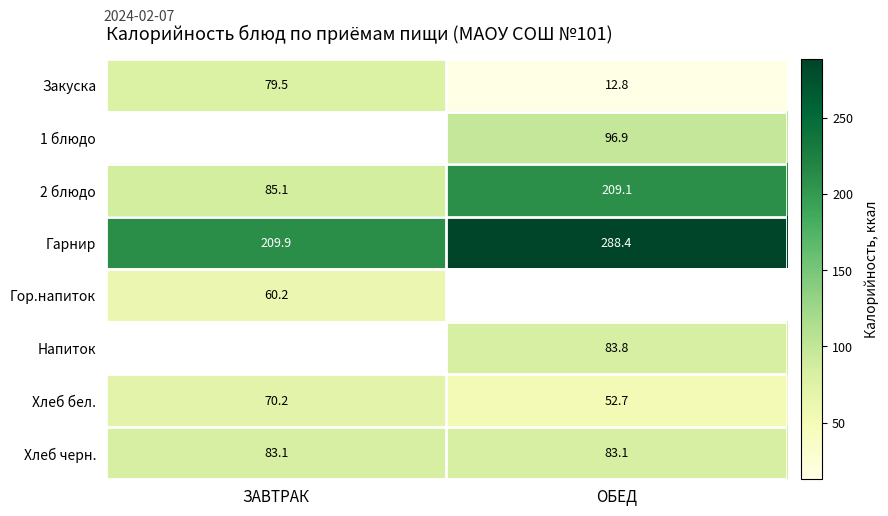

How many values in the 2 блюдо series exceed 209?

1